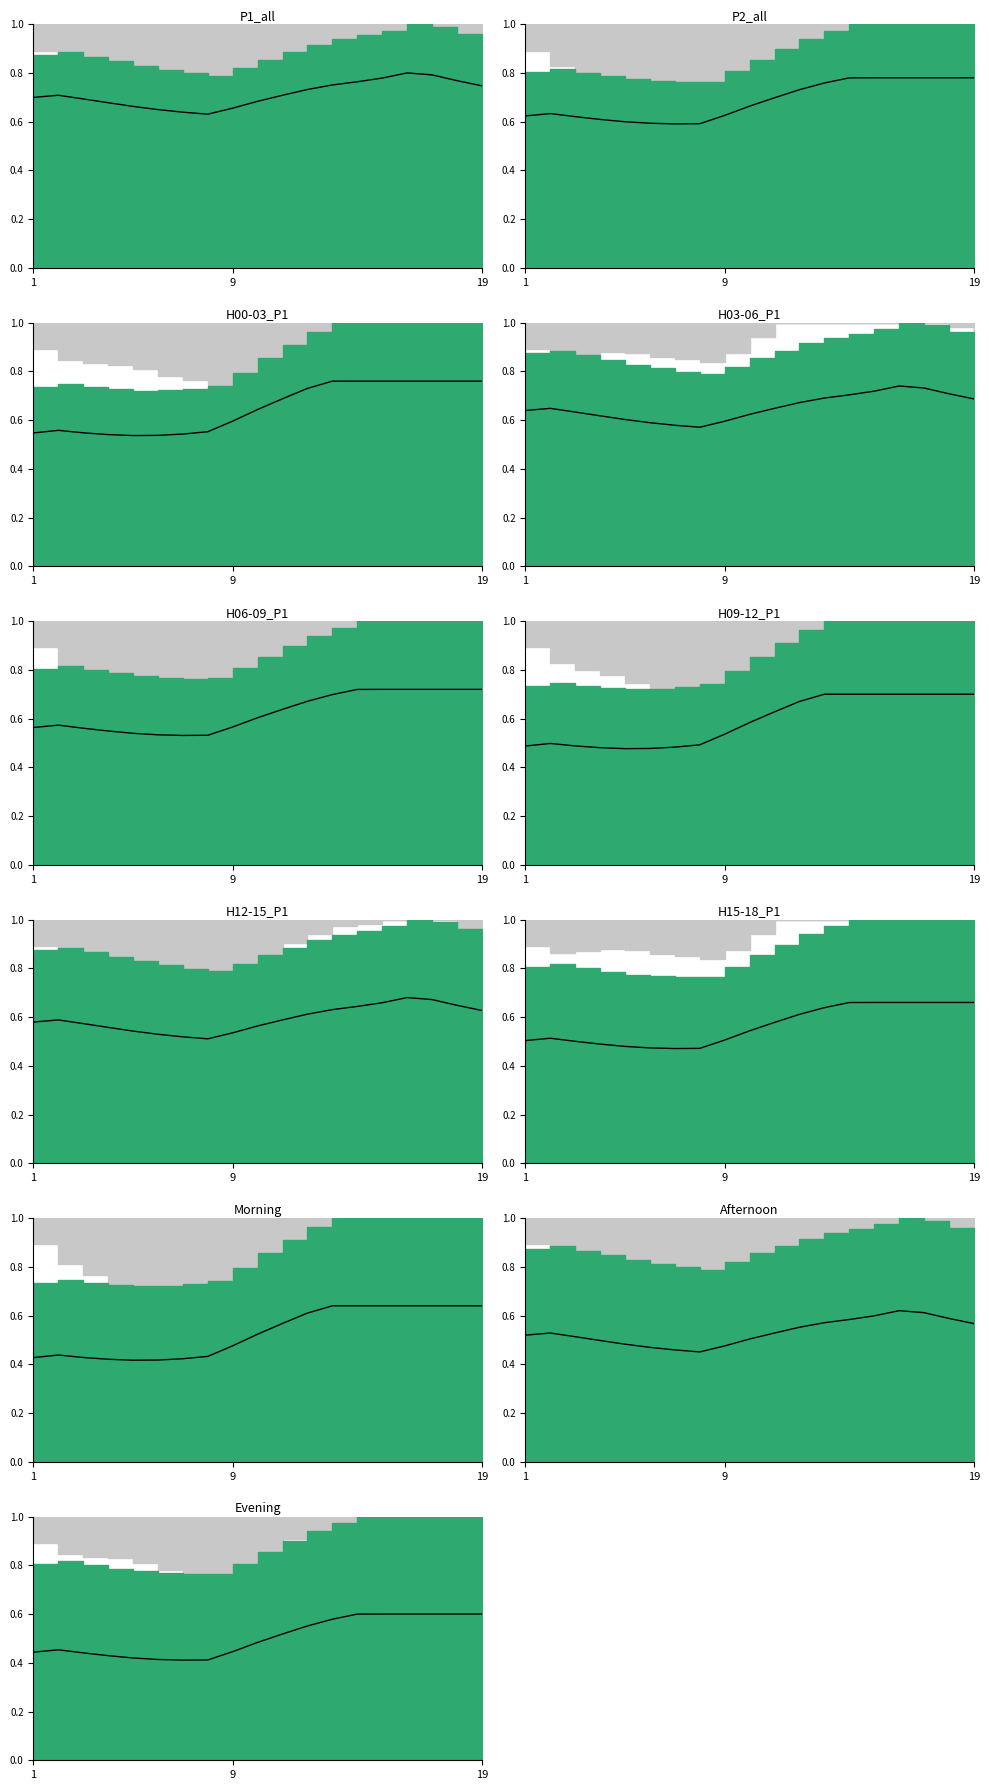

How many series are shown in this chart?

1